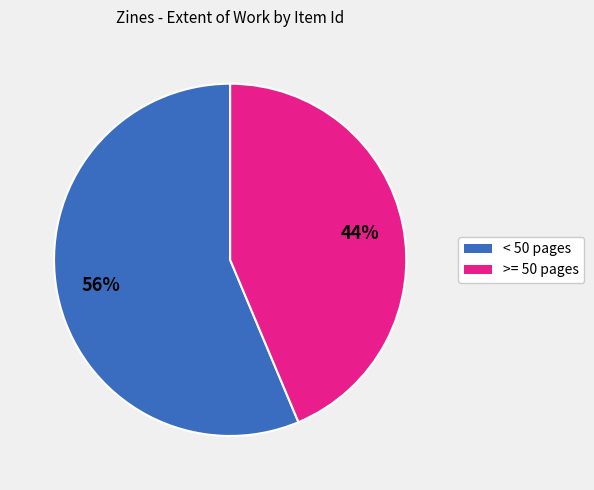

Is there any slice that represents more than half of the pie?

Yes